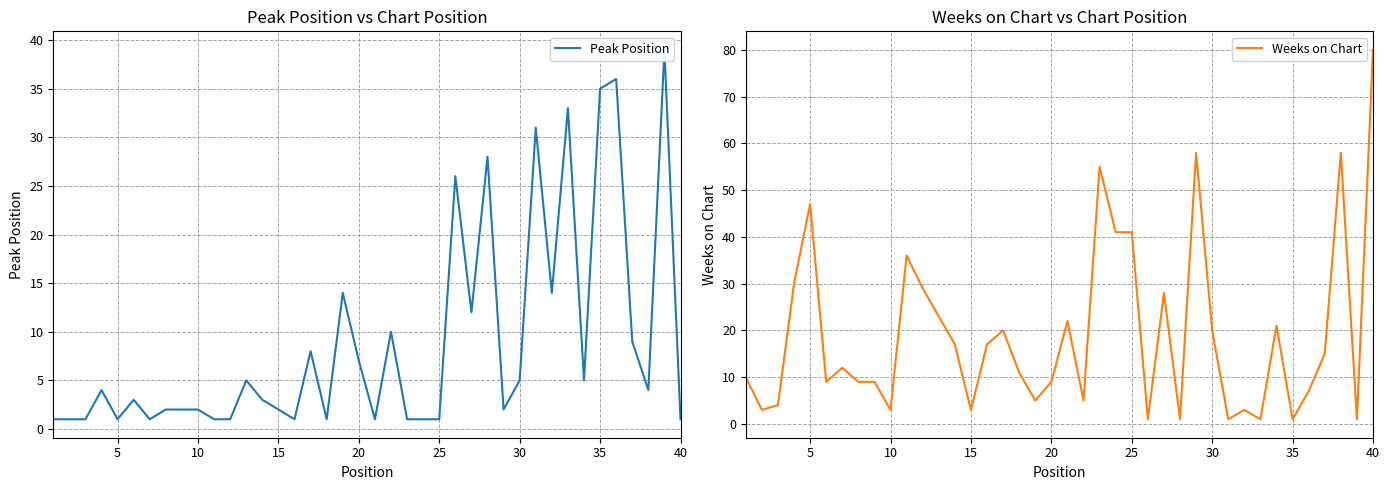

Which series has the largest range (max minus min)?

Weeks on Chart